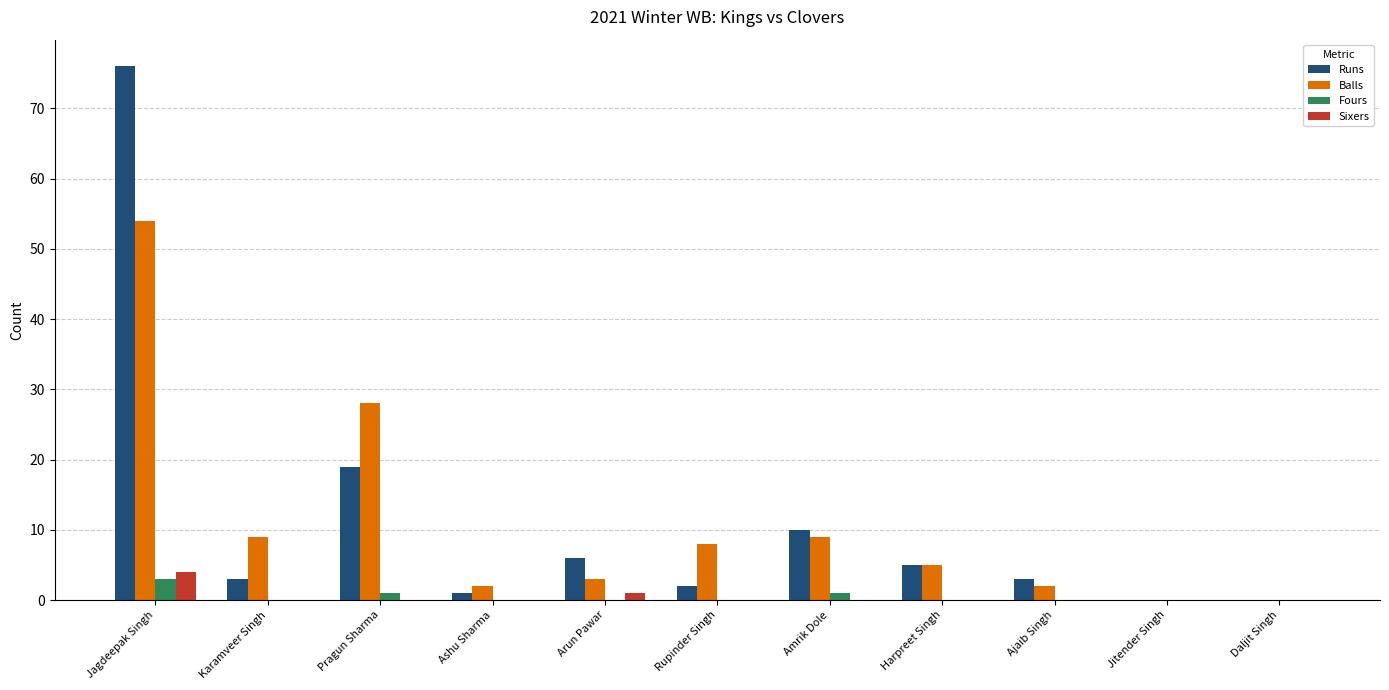

How many groups of bars are there?

11